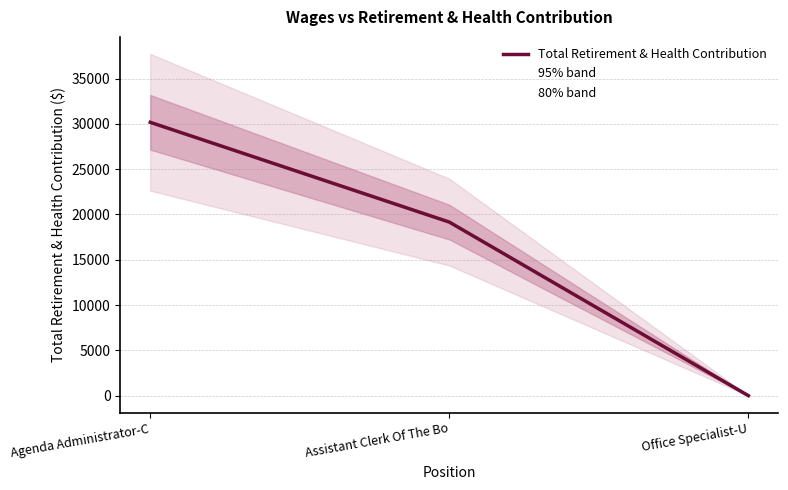

Does the chart have visible grid lines?

Yes